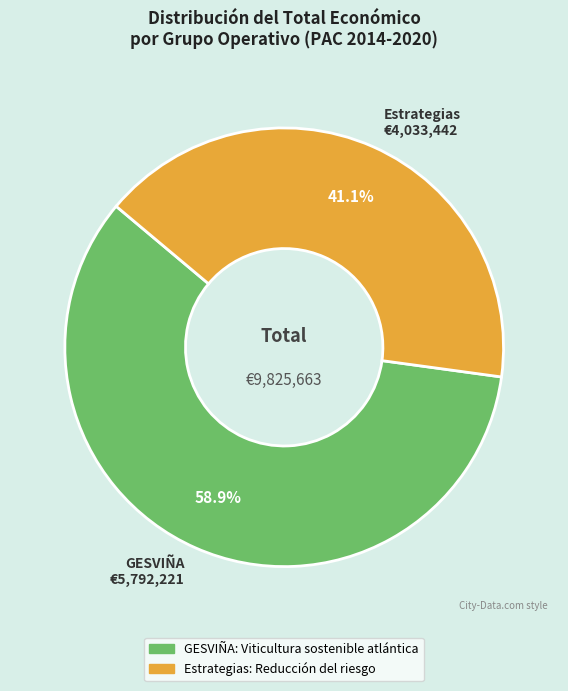

What portion of the pie excludes GESVIÑA €5,792,221?

41.1%